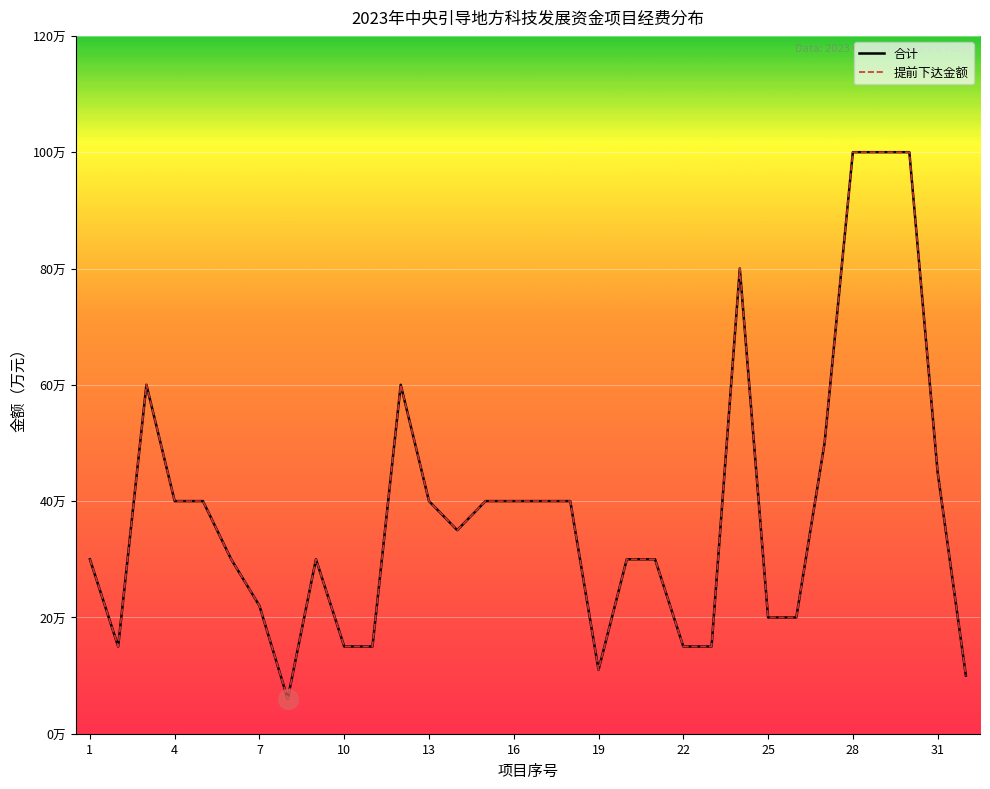

Which series has the largest total across all categories?

合计